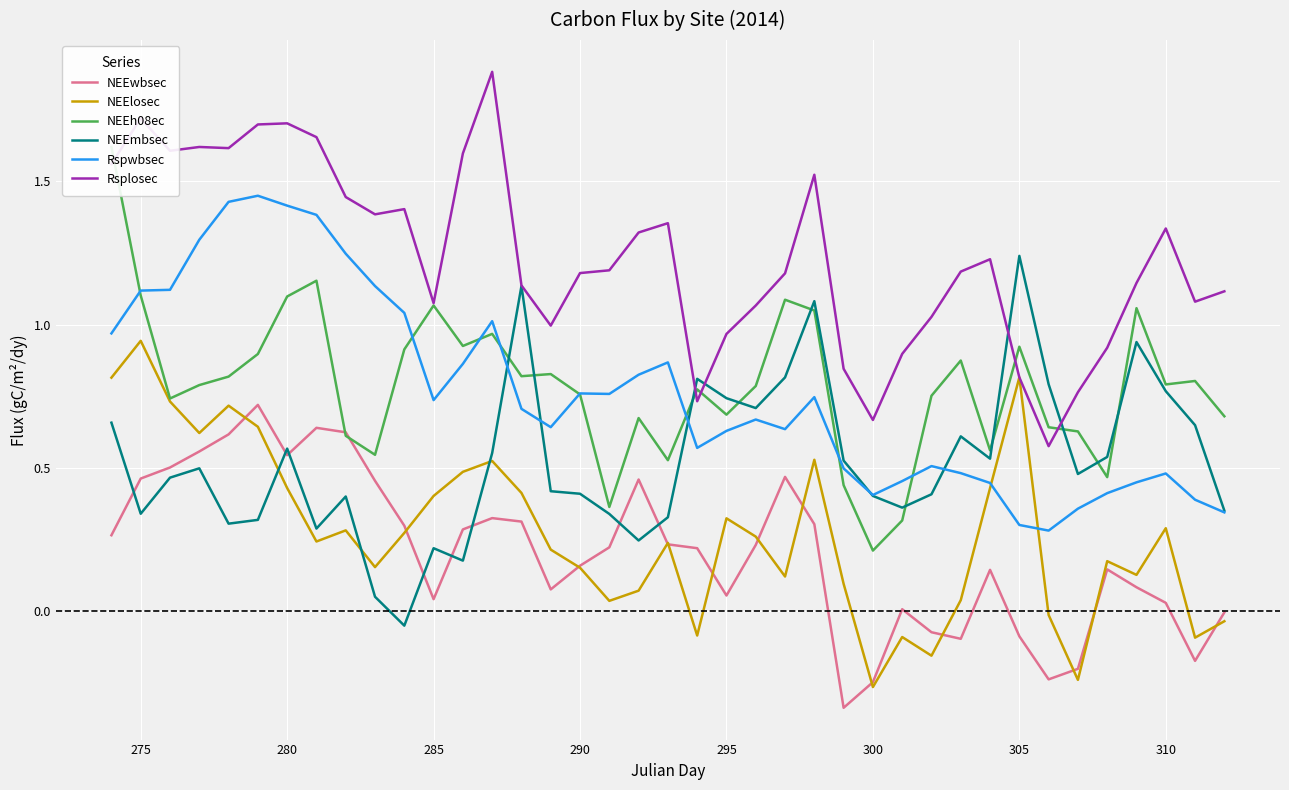

True or false: Rspwbsec has a value of 0.2 at 290.

False